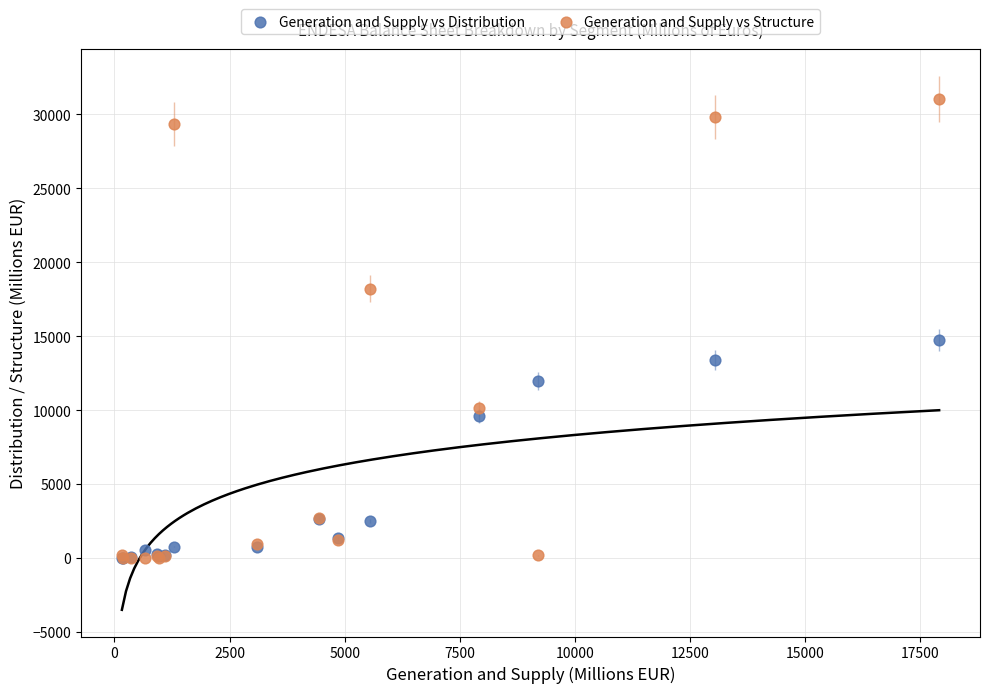

Which series reaches the maximum Y coordinate?

Generation and Supply vs Structure